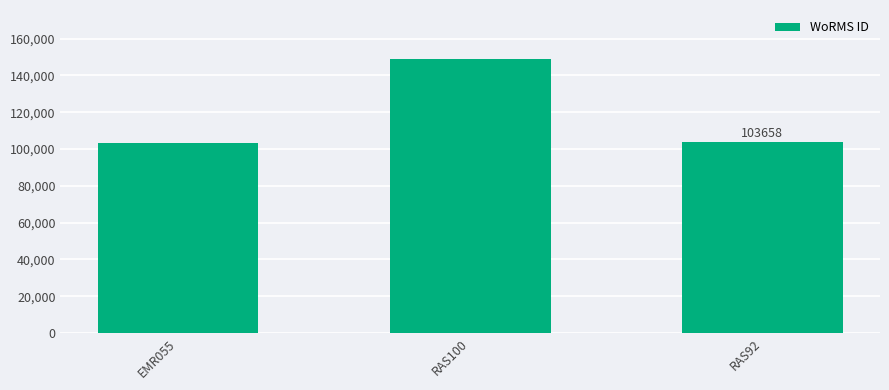

What is the maximum value shown in the chart?

148714